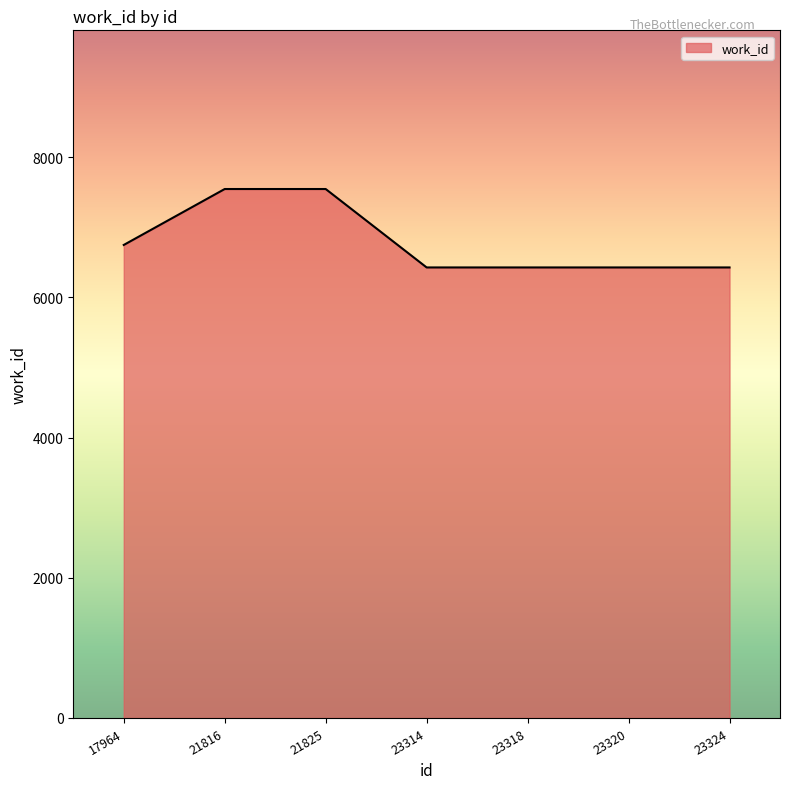

What is the smallest value displayed?

6428